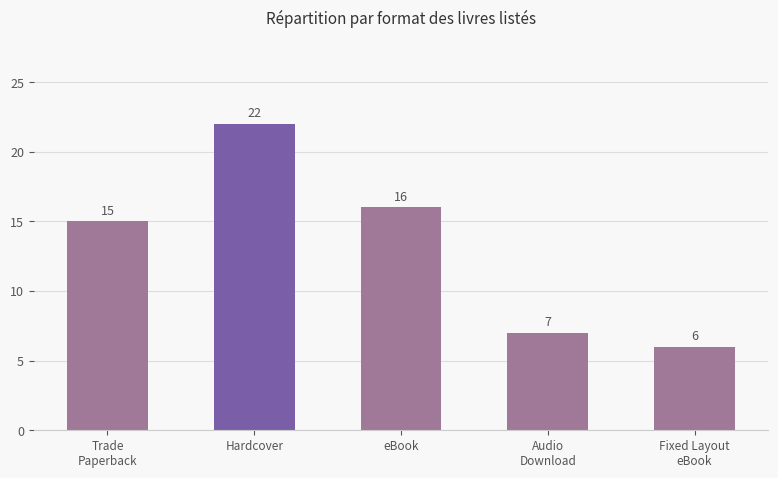

Rank the categories by value from lowest to highest.

Fixed Layout
eBook, Audio
Download, Trade
Paperback, eBook, Hardcover